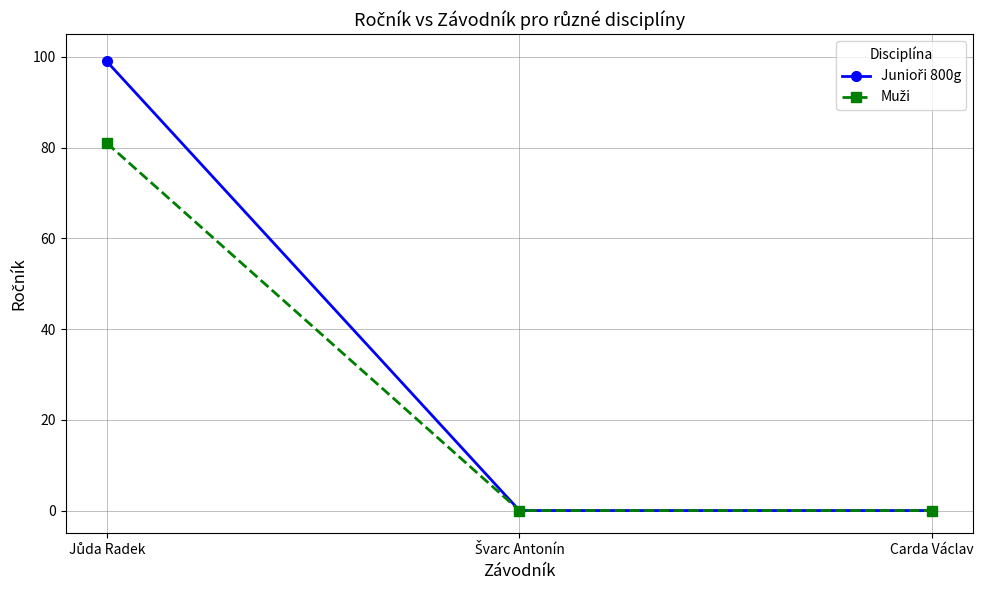

What is the greatest value displayed?

99